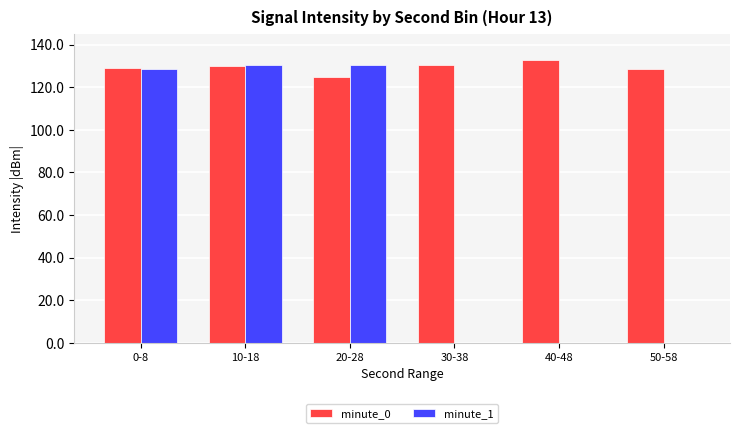

Where is minute_1 nearest to the value 65?

0-8